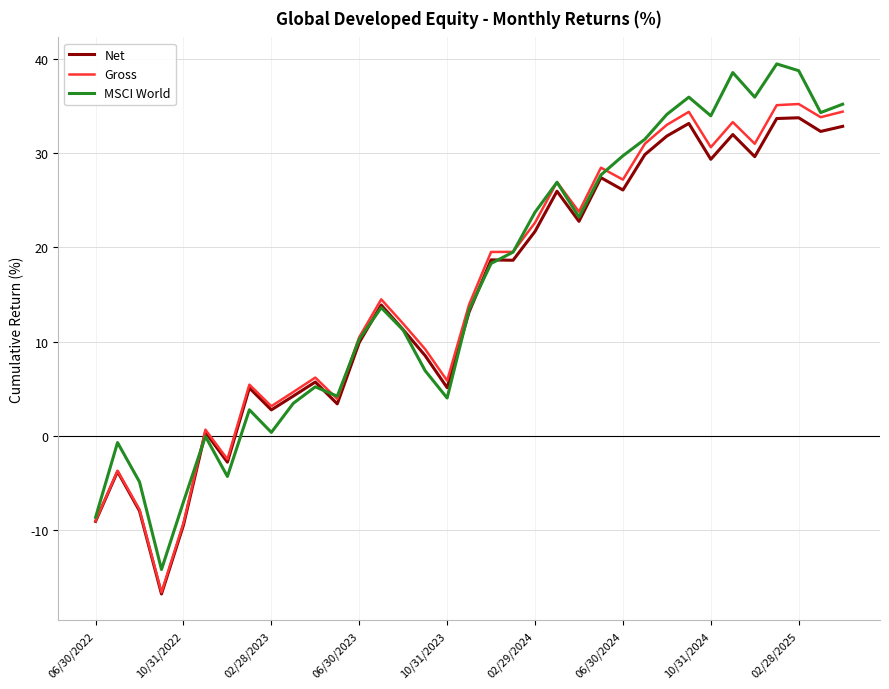

What is the minimum value for Gross?

-16.6